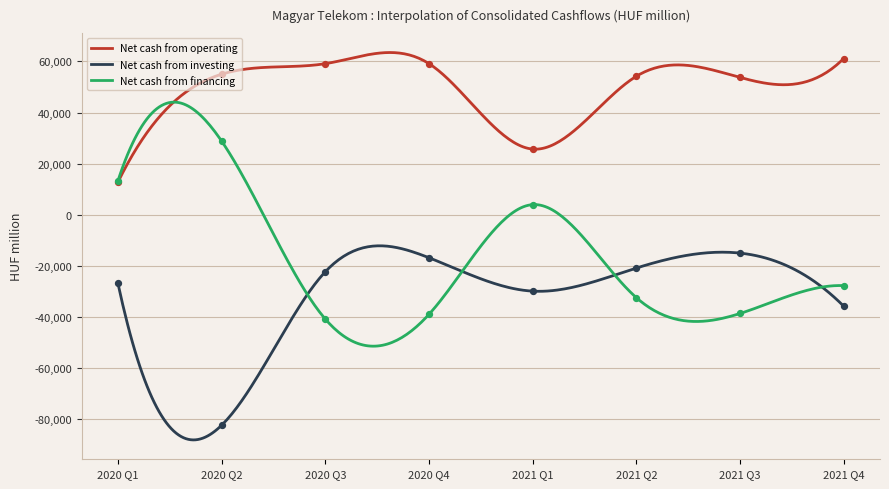

At which category is the sum across all series the highest?

2020 Q4